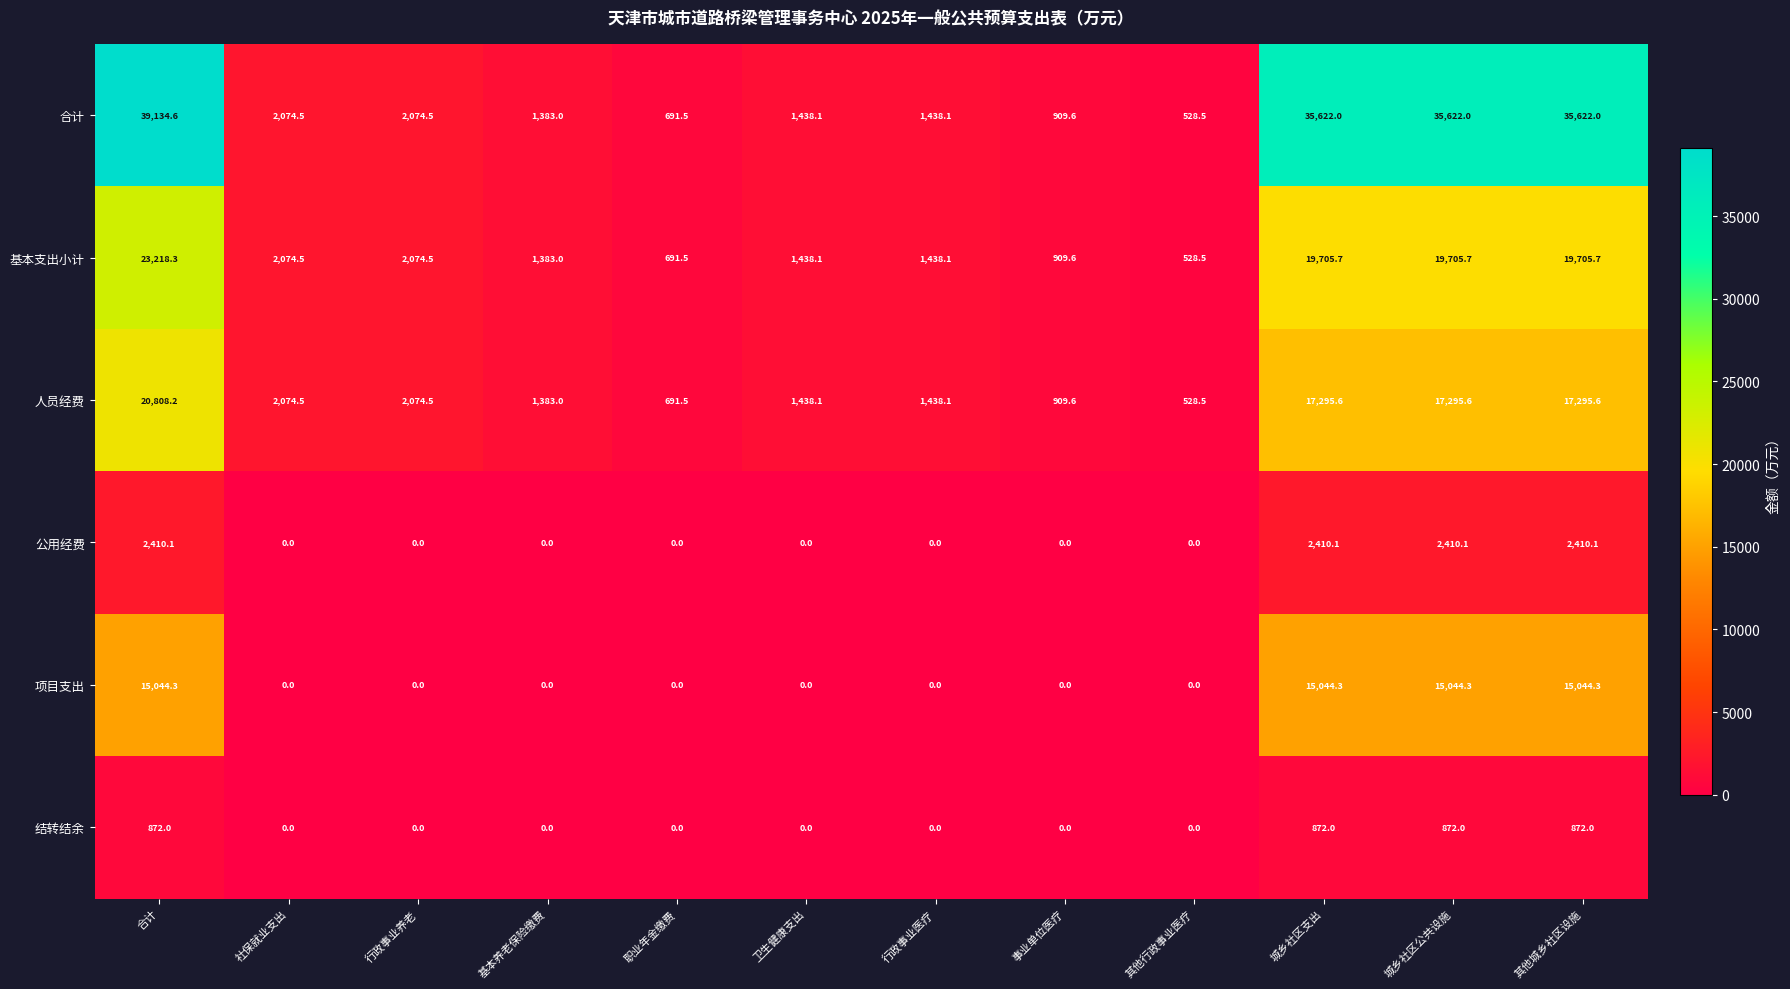

Where does the 人员经费 series first go above 2074?

合计